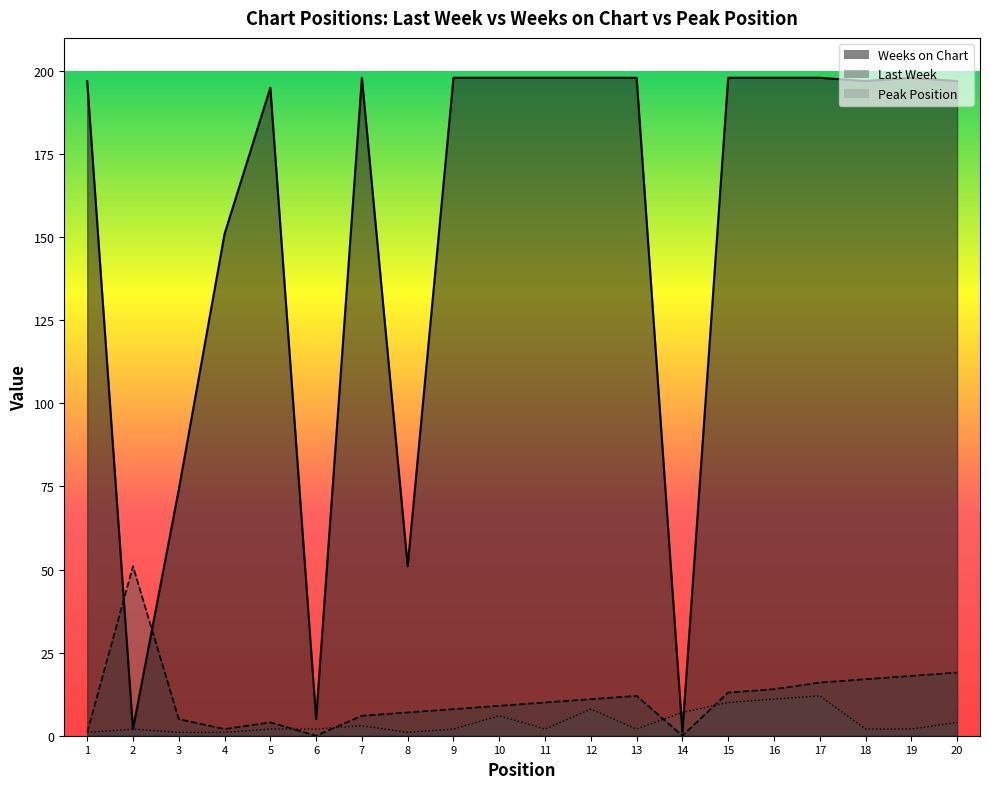

After their last crossing, which series has the higher values: Peak Position or Last Week?

Last Week